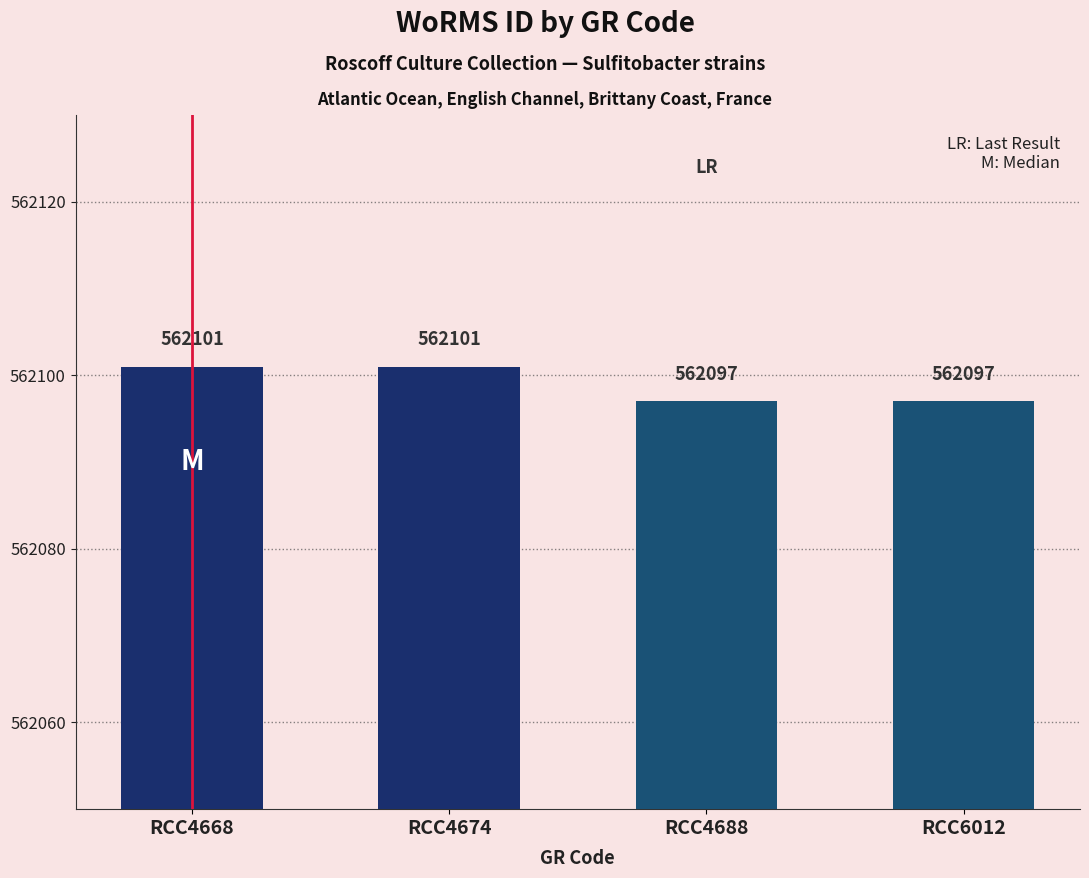

What is the approximate value at RCC4668?

562101